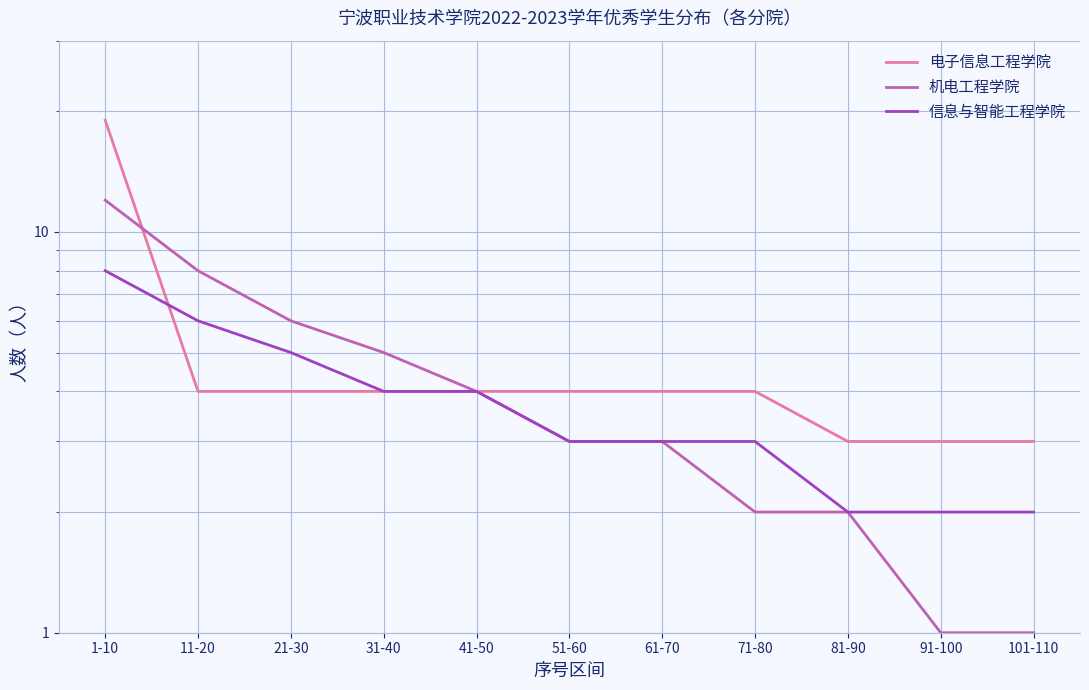

What is the sum of the 机电工程学院 values at 21-30 and 81-90?

8